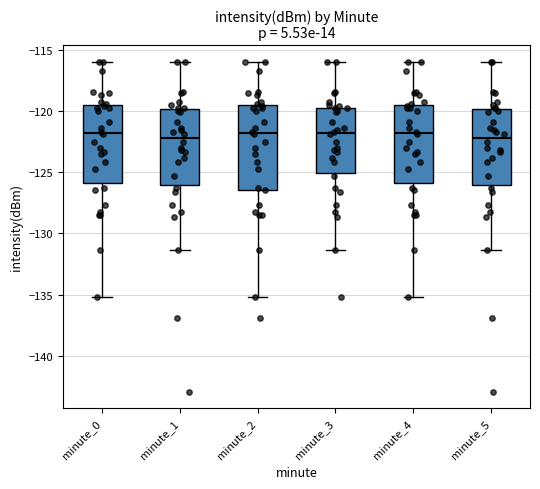

Where does the upper whisker of the box for minute_0 end on the y-axis? The values are not printed on the chart, so give them approximately, as read against the axis.

-116.0